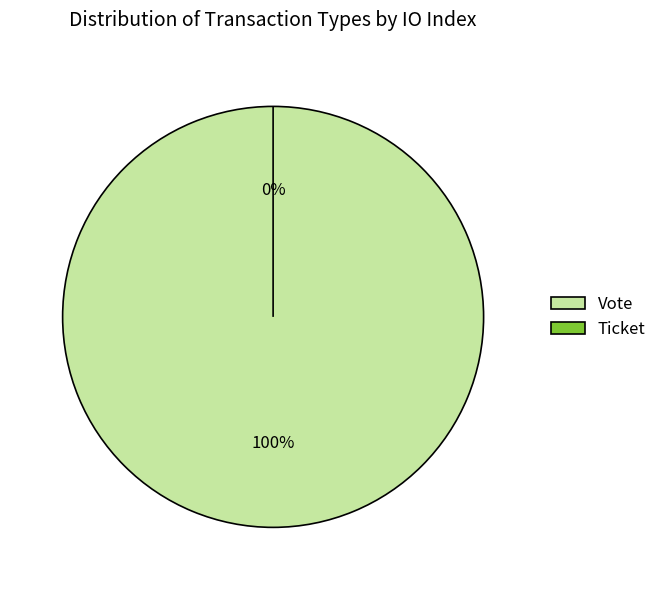

Count the number of slices in the pie.

2